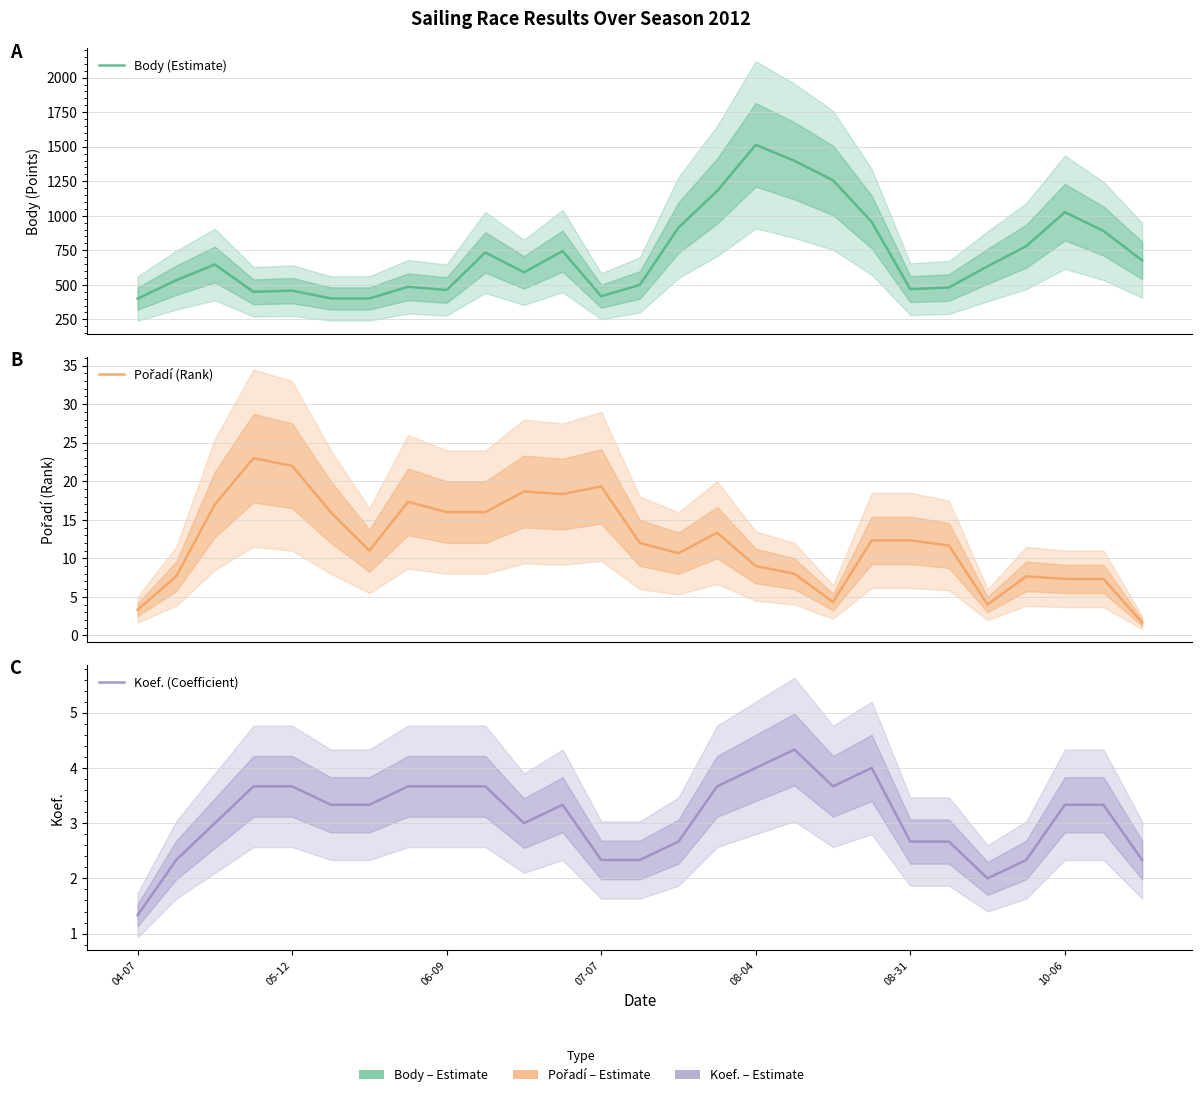

What is the difference between the maximum and minimum values in the Body (Estimate) series?

1113.7